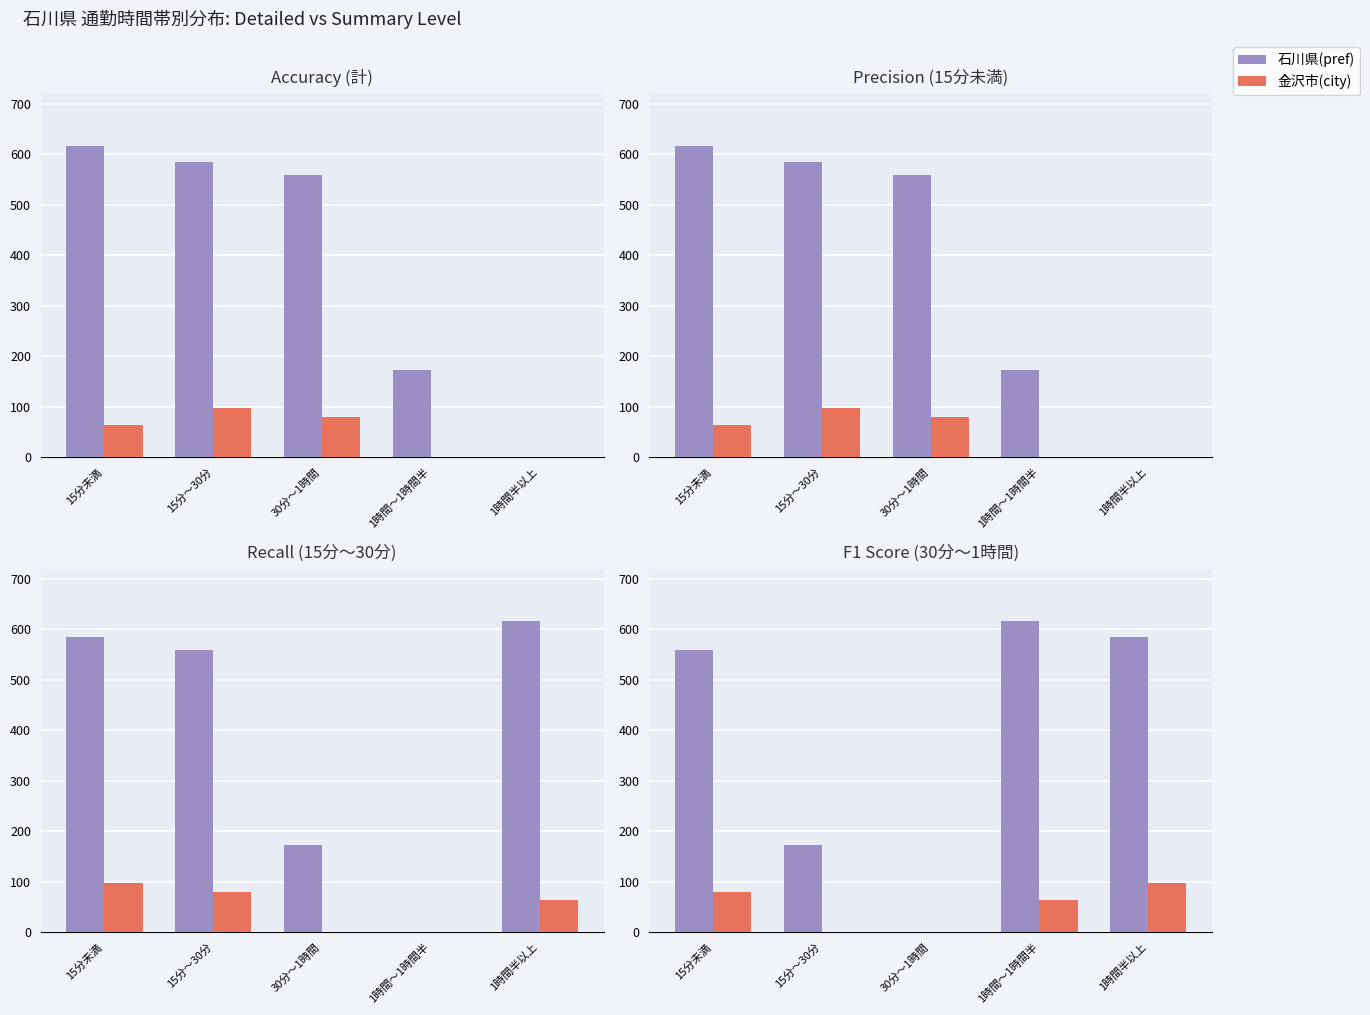

At 15分未満, list the series in order from smallest to largest.

金沢市(city), 石川県(pref)